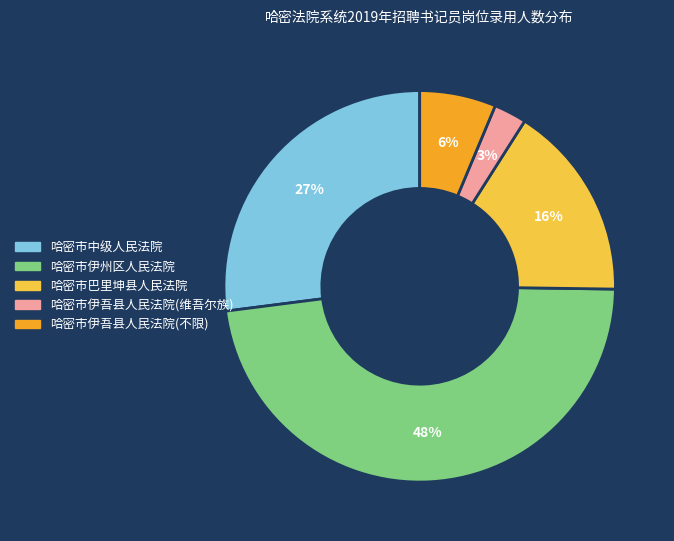

Which slice is the smallest?

哈密市伊吾县人民法院(维吾尔族)